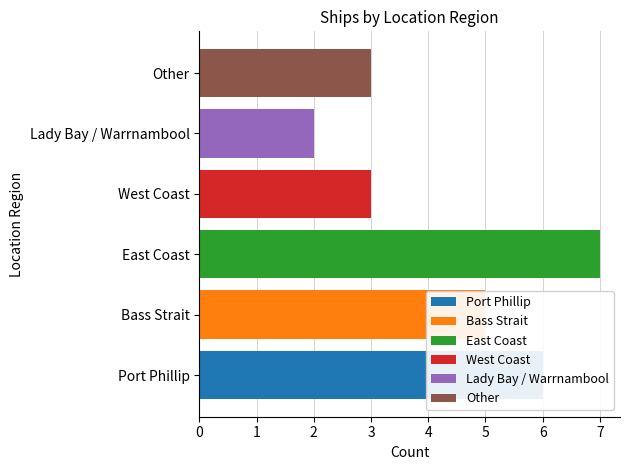

Approximately how many times larger is the value at East Coast compared to Lady Bay / Warrnambool?

3.5